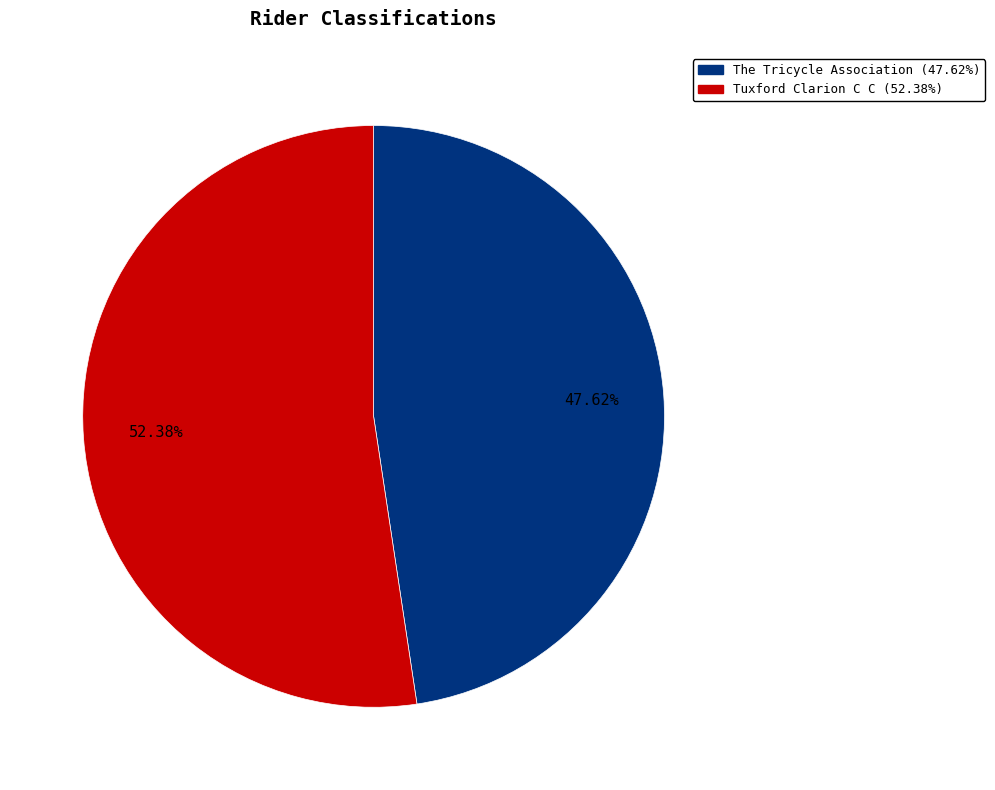

Rank the categories by value from lowest to highest.

The Tricycle Association (47.62%), Tuxford Clarion C C (52.38%)